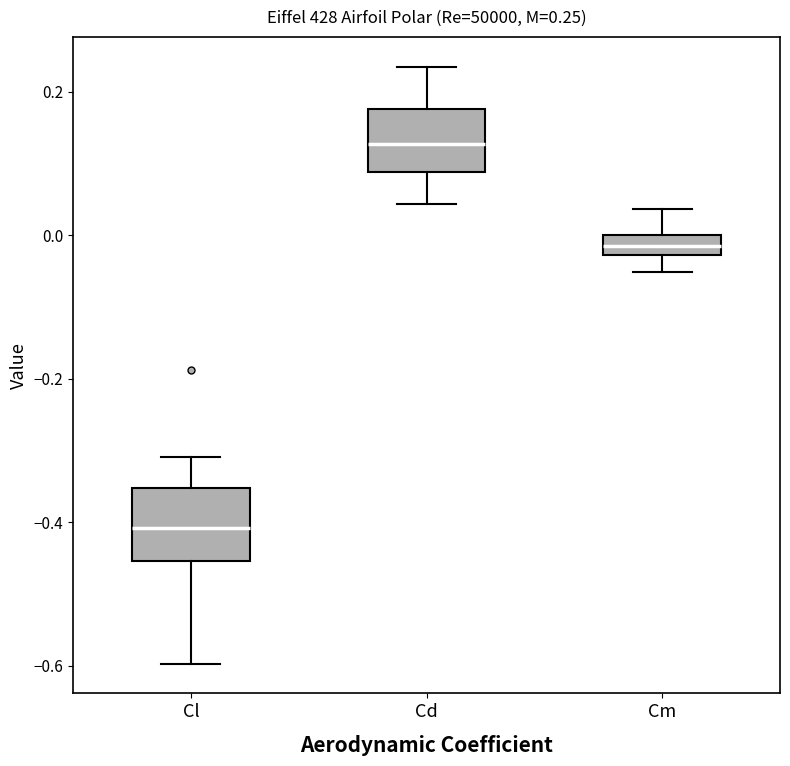

Which box's median line is the highest?

Cd